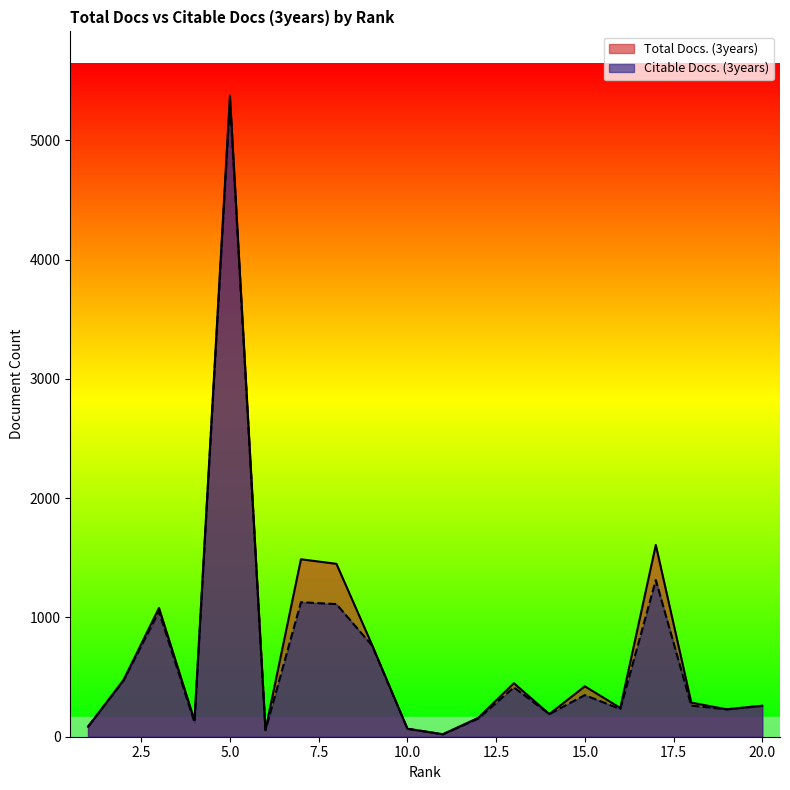

Does the chart display data point markers on the line(s)?

No